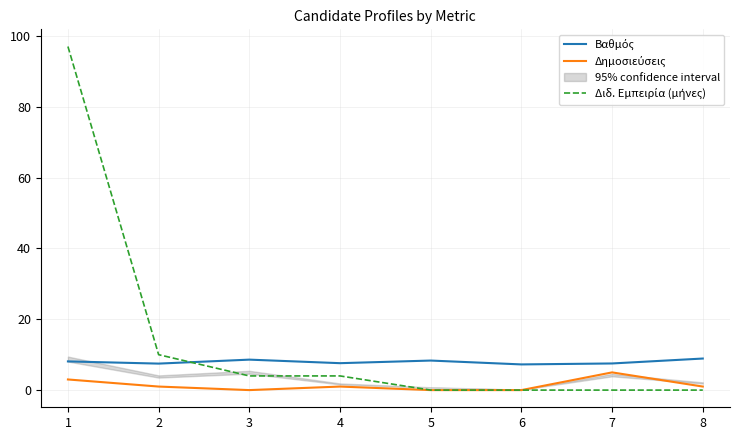

True or false: Βαθμός and Δημοσιεύσεις intersect in this chart.

False